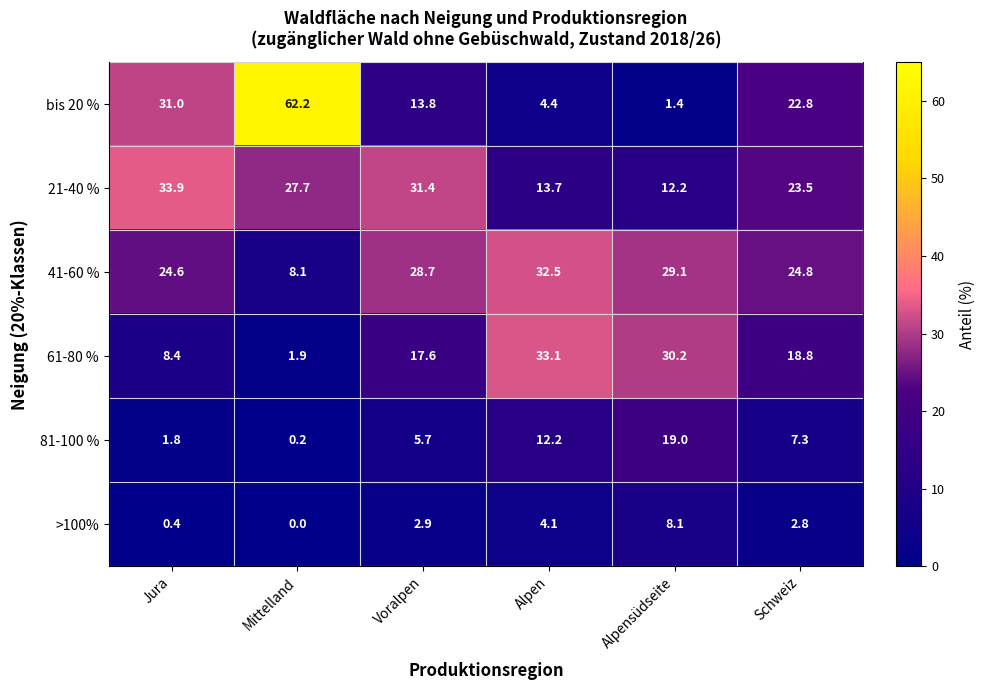

What is the difference between the bis 20 % values at Mittelland and Schweiz?

39.4